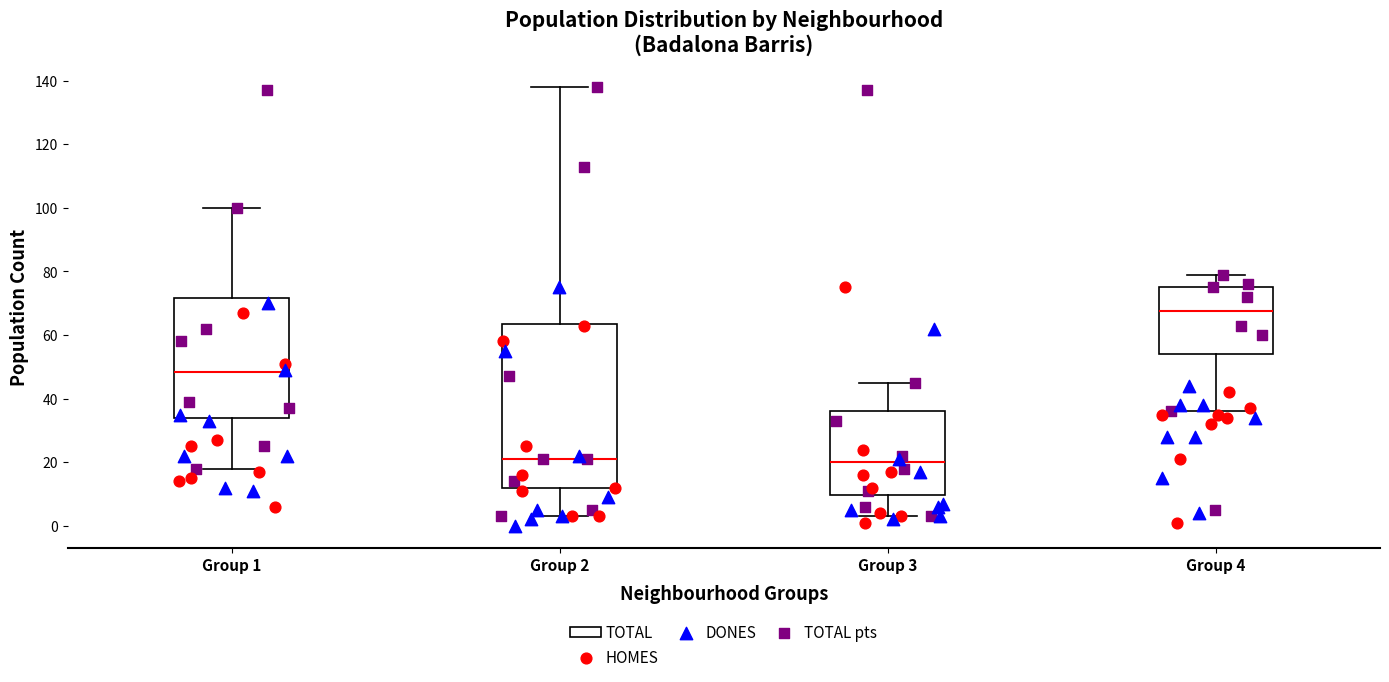

Reading left to right, transcribe this box plot: for each box, give where its median line is, the range the box spans, and where its two whiskers end, as read against the y-axis. The values are not printed on the chart, so give them approximately, as read against the axis.

Group 1: median 48, box 34 to 72, whiskers 18 to 100
Group 2: median 22, box 12 to 64, whiskers 4 to 138
Group 3: median 20, box 10 to 36, whiskers 4 to 46
Group 4: median 68, box 54 to 76, whiskers 36 to 80